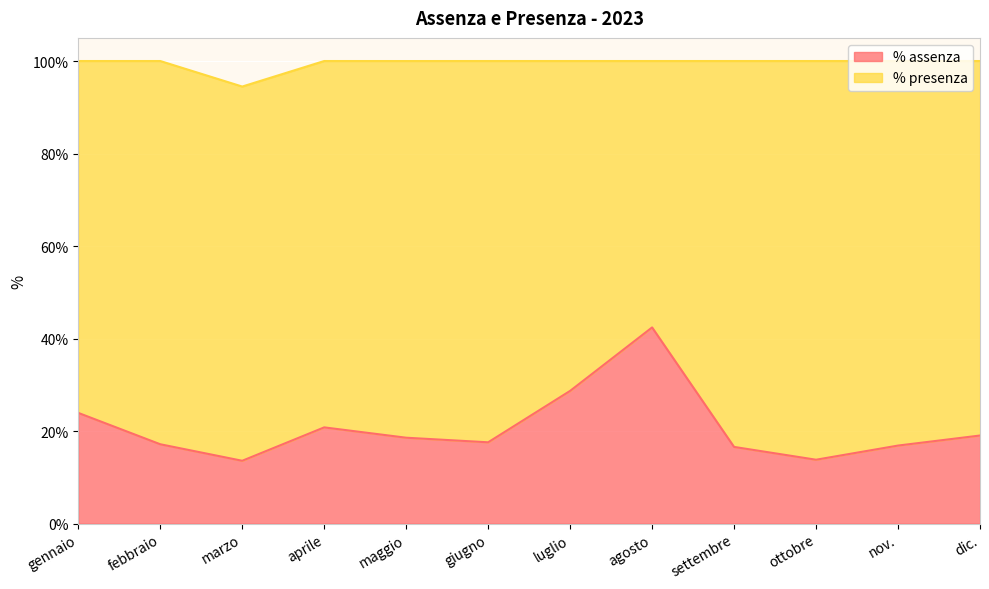

What is the value of the 3rd point from the left?

13.6